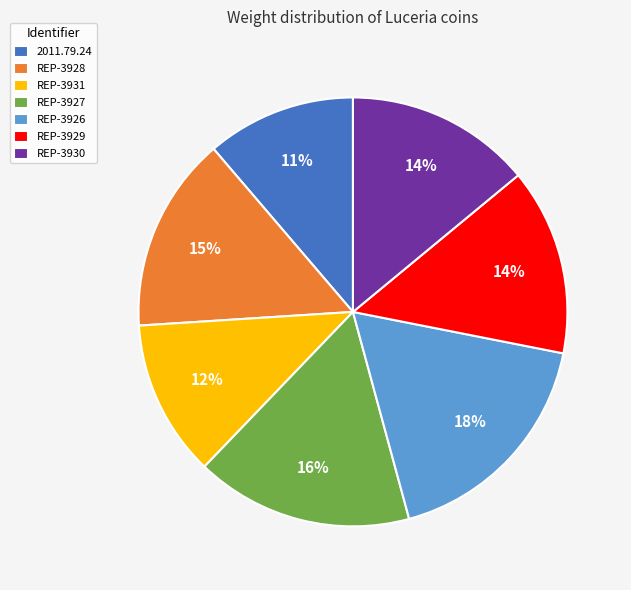

To the nearest percent, what is the average slice percentage?

14%